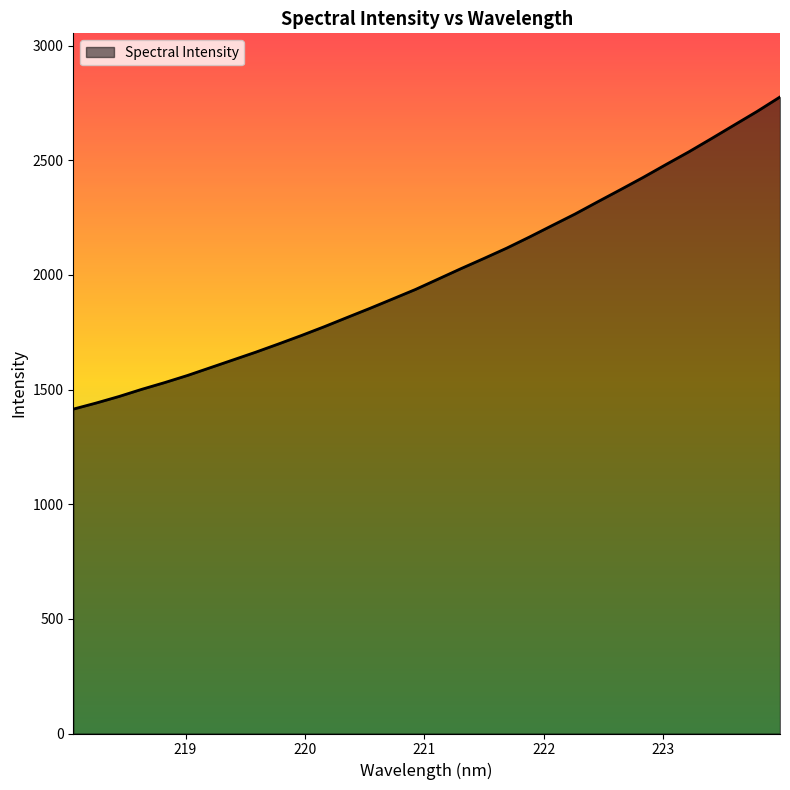

What is the difference between the maximum and minimum values?

1361.2